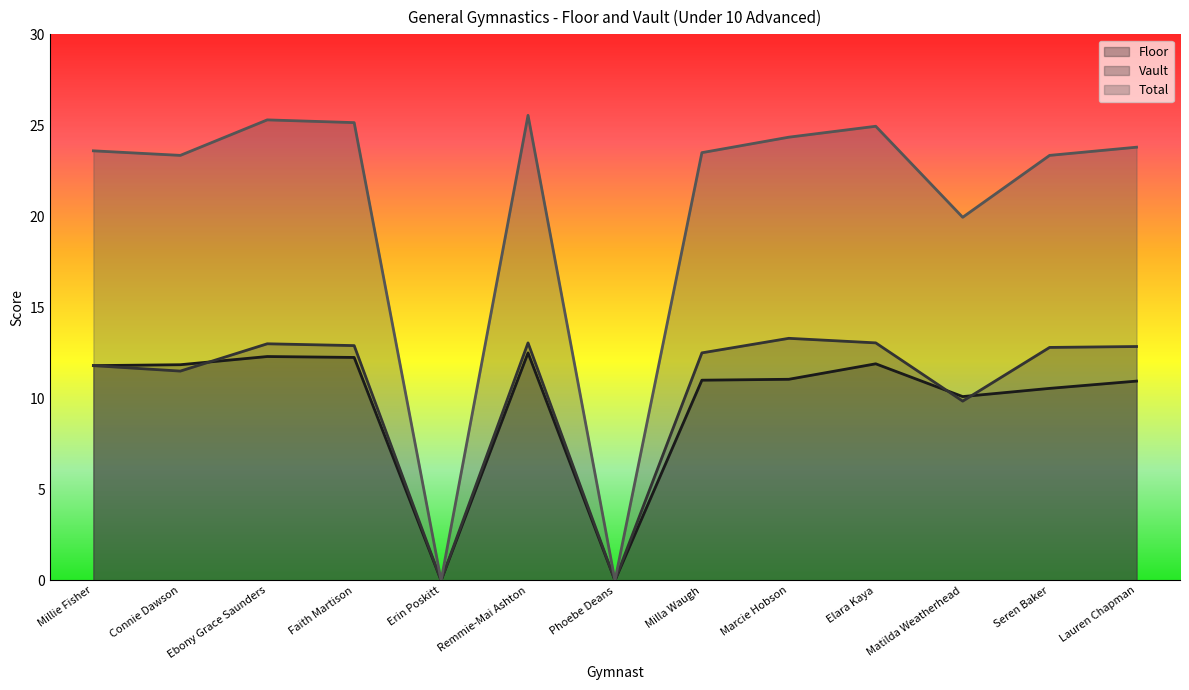

What is the greatest value displayed?

25.6